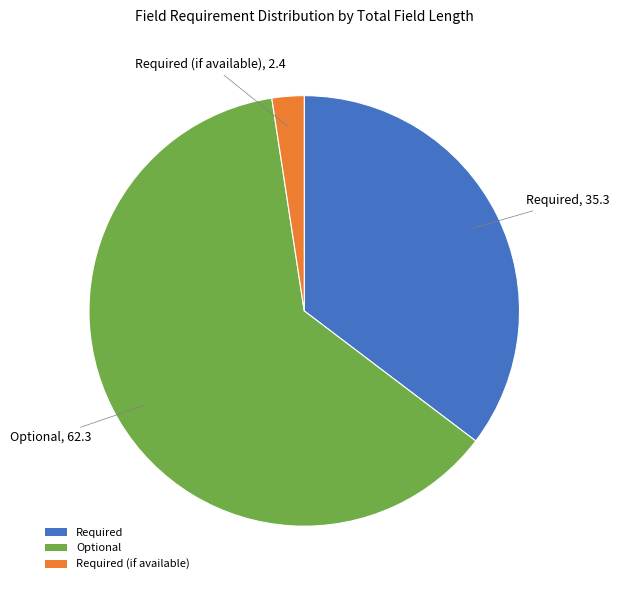

Rank the categories by value from lowest to highest.

Required (if available), Required, Optional